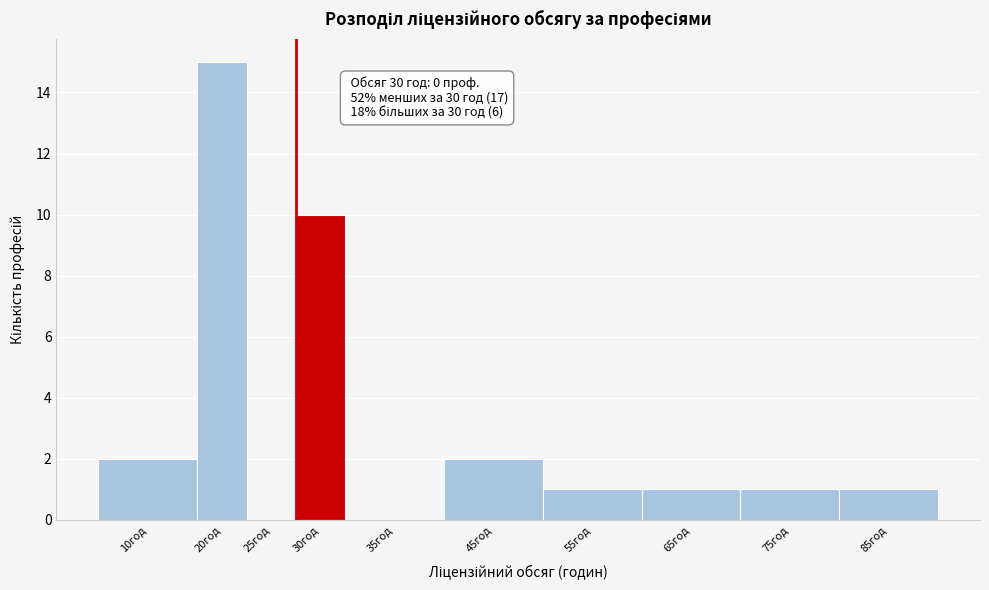

Reading right to left, transcribe all the data shown in this chart.

85год=1	75год=1	65год=1	55год=1	45год=2	35год=0	30год=10	25год=0	20год=15	10год=2